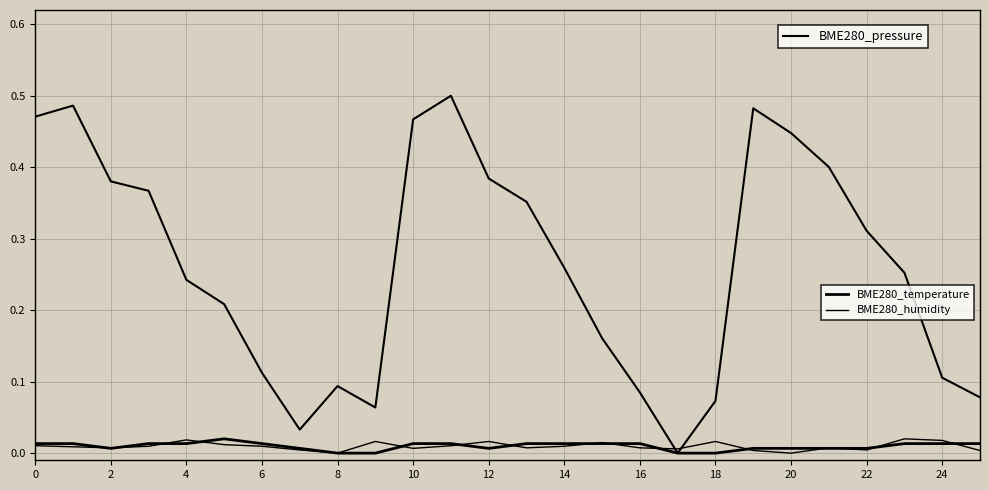

Does the chart display data point markers on the line(s)?

No